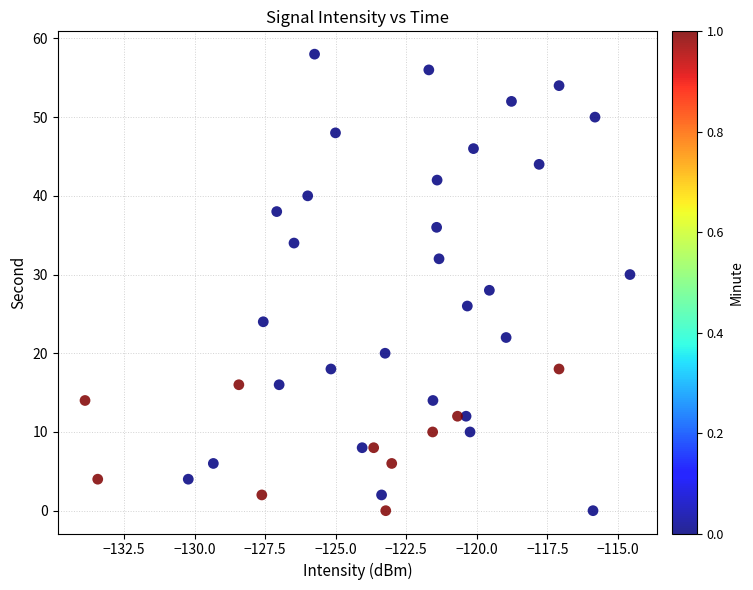

What is the range of Y values (max minus min)?

58